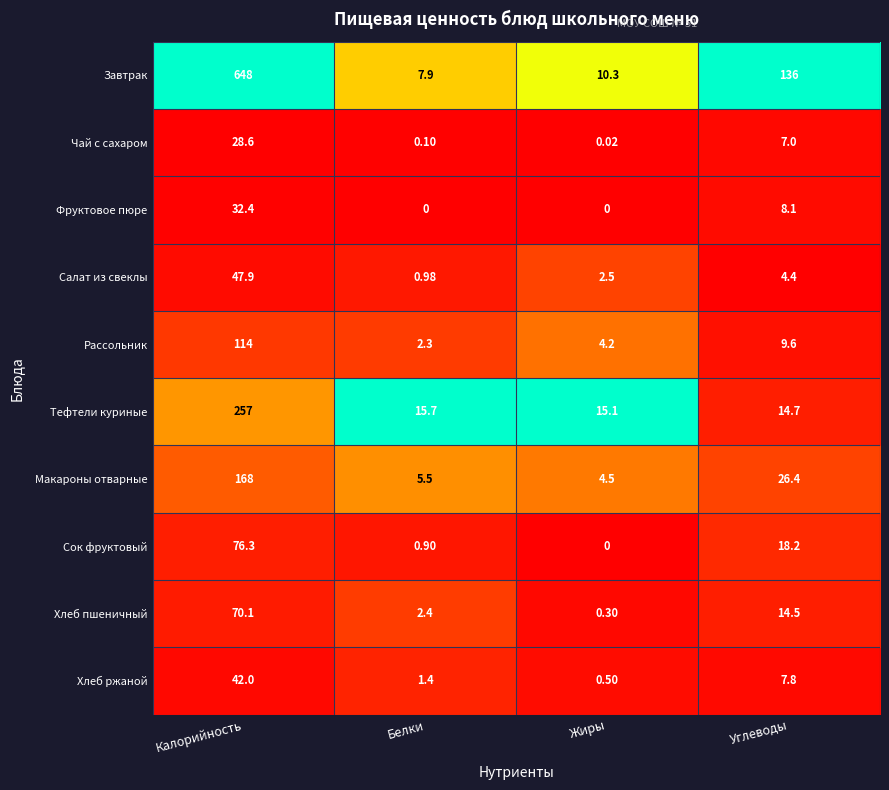

Which series has the largest range (max minus min)?

Завтрак